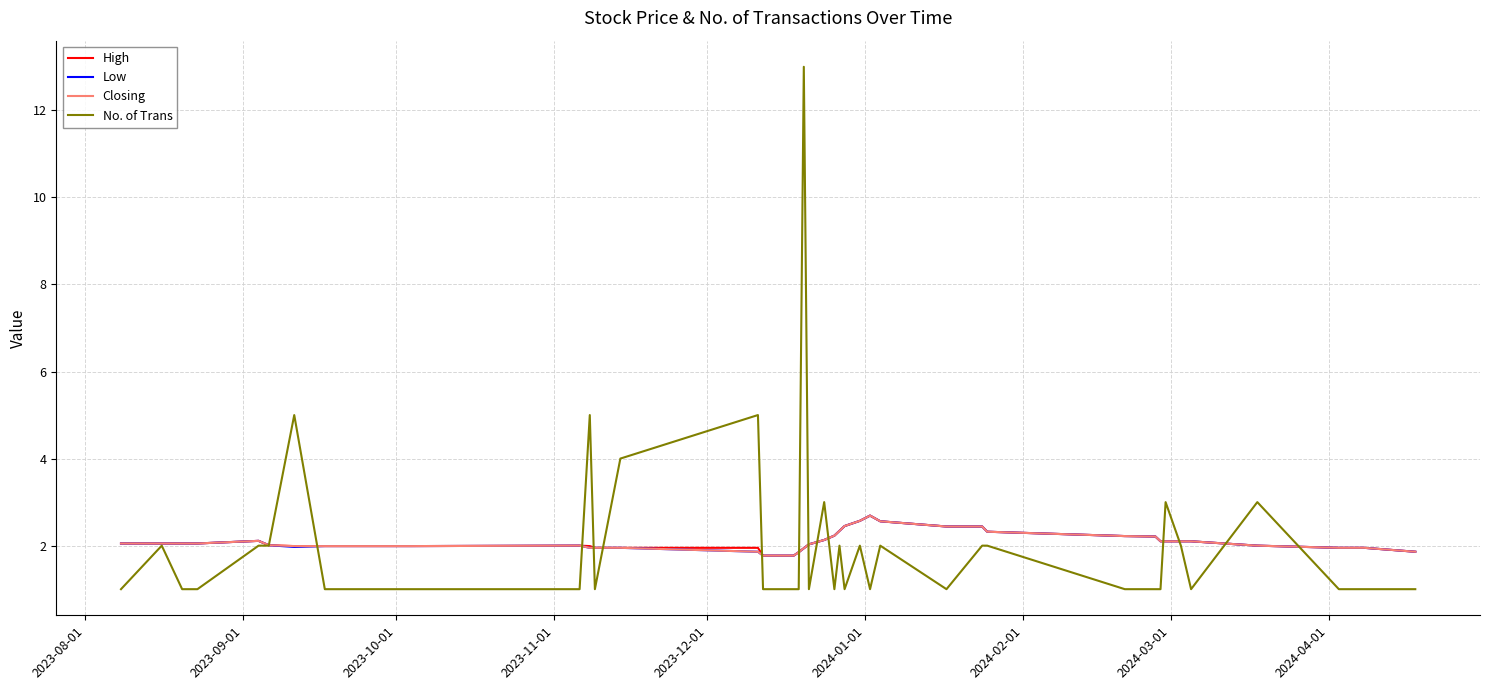

What is the maximum value shown in the chart?

13.0